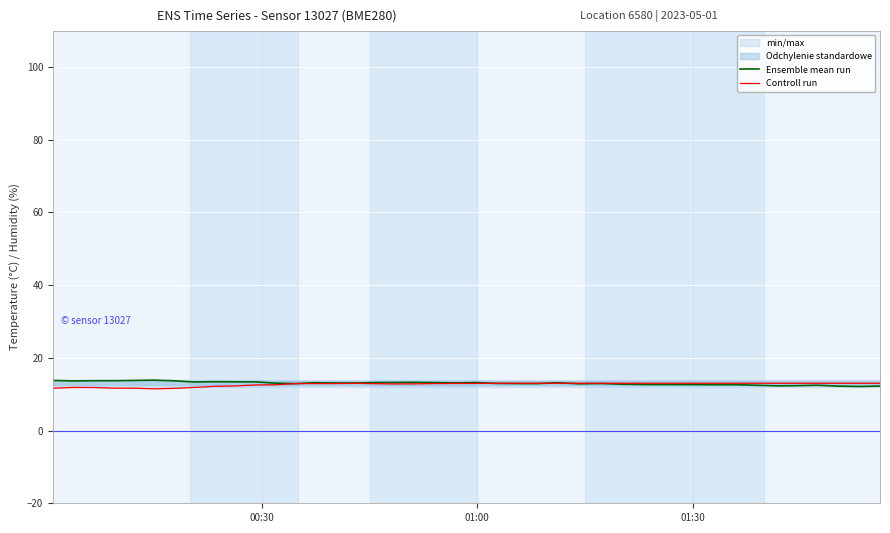

True or false: Controll run and Ensemble mean run intersect in this chart.

True